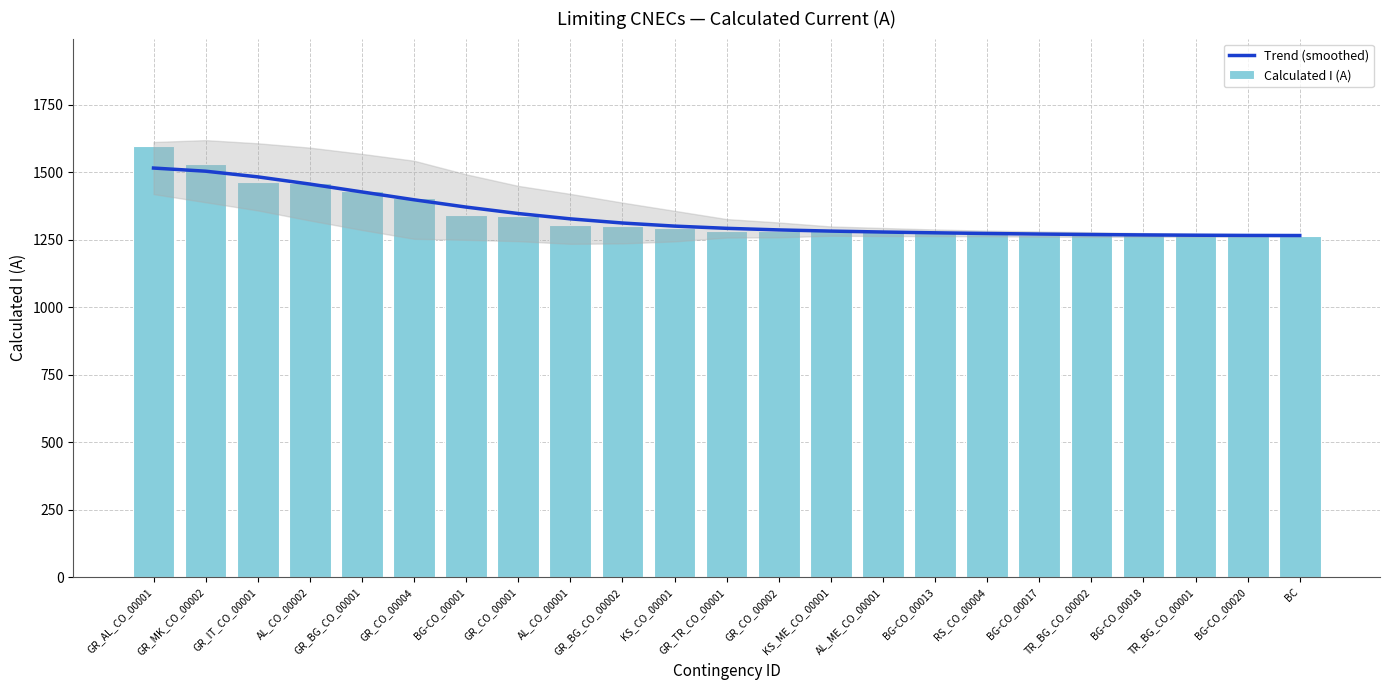

The value of Calculated I (A) at BG-CO_00001 is 1343.0. True or false?

True